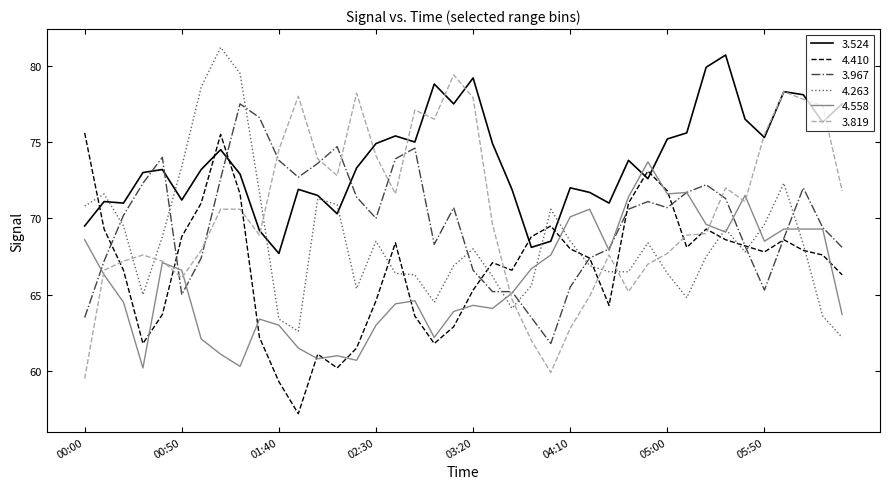

Which series ends up on top after the final intersection of 3.819 and 3.967?

3.819